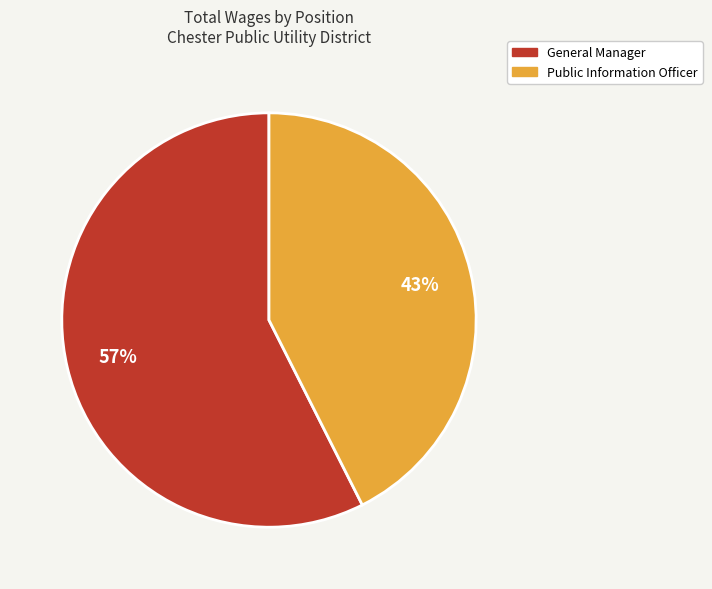

The Public Information Officer slice represents 43% of the pie. True or false?

True